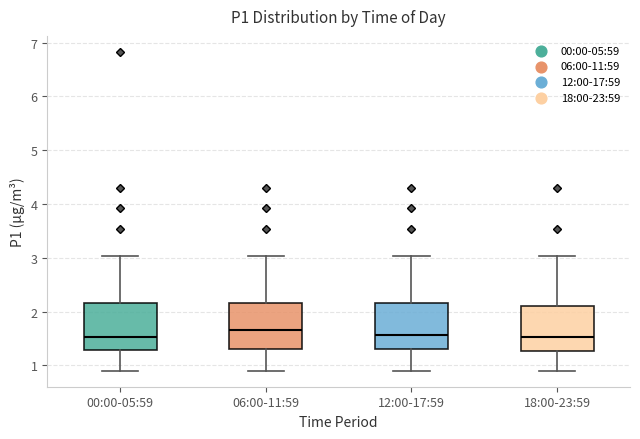

Reading left to right, transcribe this box plot: for each box, give where its median line is, the range the box spans, and where its two whiskers end, as read against the y-axis. The values are not printed on the chart, so give them approximately, as read against the axis.

00:00-05:59: median 1.5, box 1.3 to 2.2, whiskers 0.9 to 3.0
06:00-11:59: median 1.7, box 1.3 to 2.2, whiskers 0.9 to 3.0
12:00-17:59: median 1.6, box 1.3 to 2.2, whiskers 0.9 to 3.0
18:00-23:59: median 1.5, box 1.3 to 2.1, whiskers 0.9 to 3.0